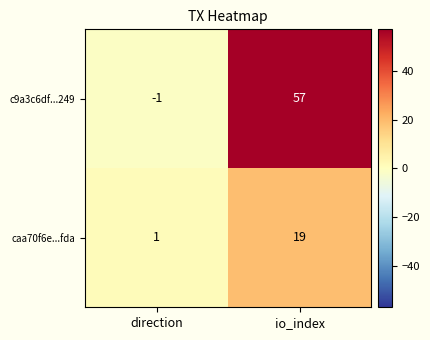

What is the greatest value displayed?

57